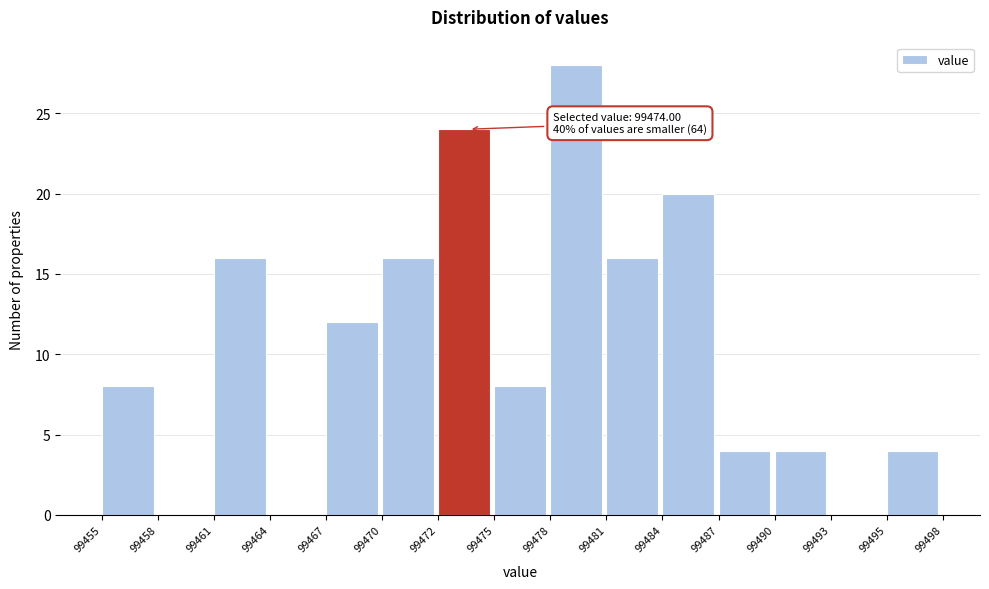

Reading right to left, list all the values displayed in this chart.

99495=4	99493=0	99490=4	99487=4	99484=20	99481=16	99478=28	99475=8	99472=24	99470=16	99467=12	99464=0	99461=16	99458=0	99455=8